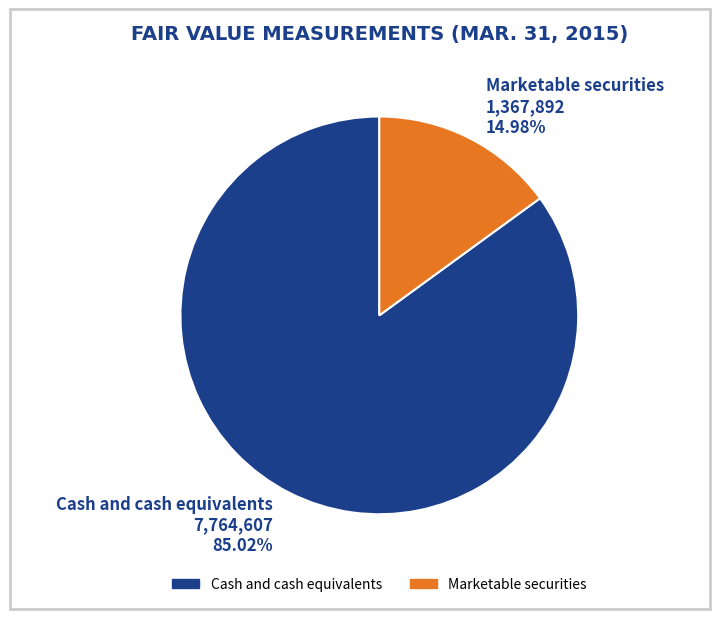

To the nearest percent, what is the difference between the Cash and cash equivalents and Marketable securities slice percentages?

70%